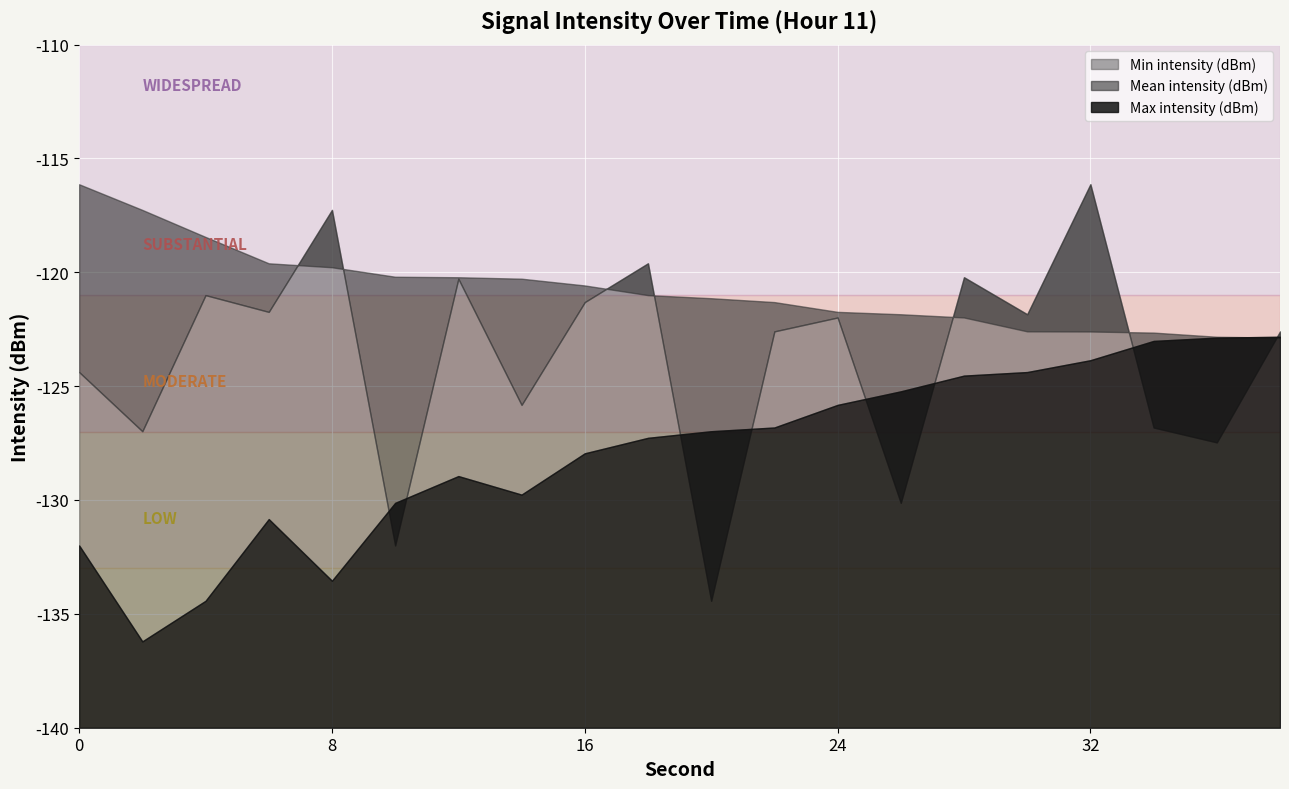

What is the minimum value shown in the chart?

-136.2